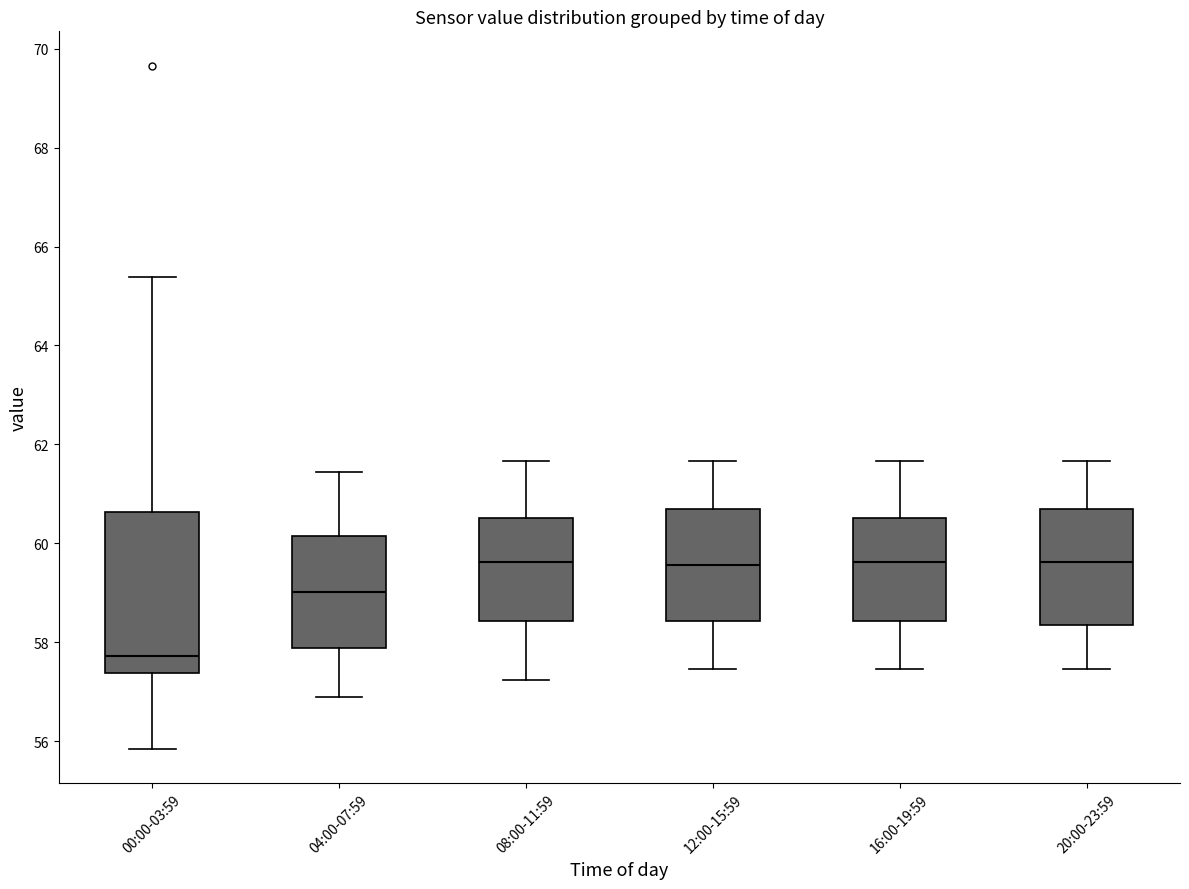

Reading left to right, transcribe this box plot: for each box, give where its median line is, the range the box spans, and where its two whiskers end, as read against the y-axis. The values are not printed on the chart, so give them approximately, as read against the axis.

00:00-03:59: median 57.8, box 57.4 to 60.6, whiskers 55.8 to 65.4
04:00-07:59: median 59.0, box 57.8 to 60.2, whiskers 56.8 to 61.4
08:00-11:59: median 59.6, box 58.4 to 60.6, whiskers 57.2 to 61.6
12:00-15:59: median 59.6, box 58.4 to 60.6, whiskers 57.4 to 61.6
16:00-19:59: median 59.6, box 58.4 to 60.6, whiskers 57.4 to 61.6
20:00-23:59: median 59.6, box 58.4 to 60.6, whiskers 57.4 to 61.6